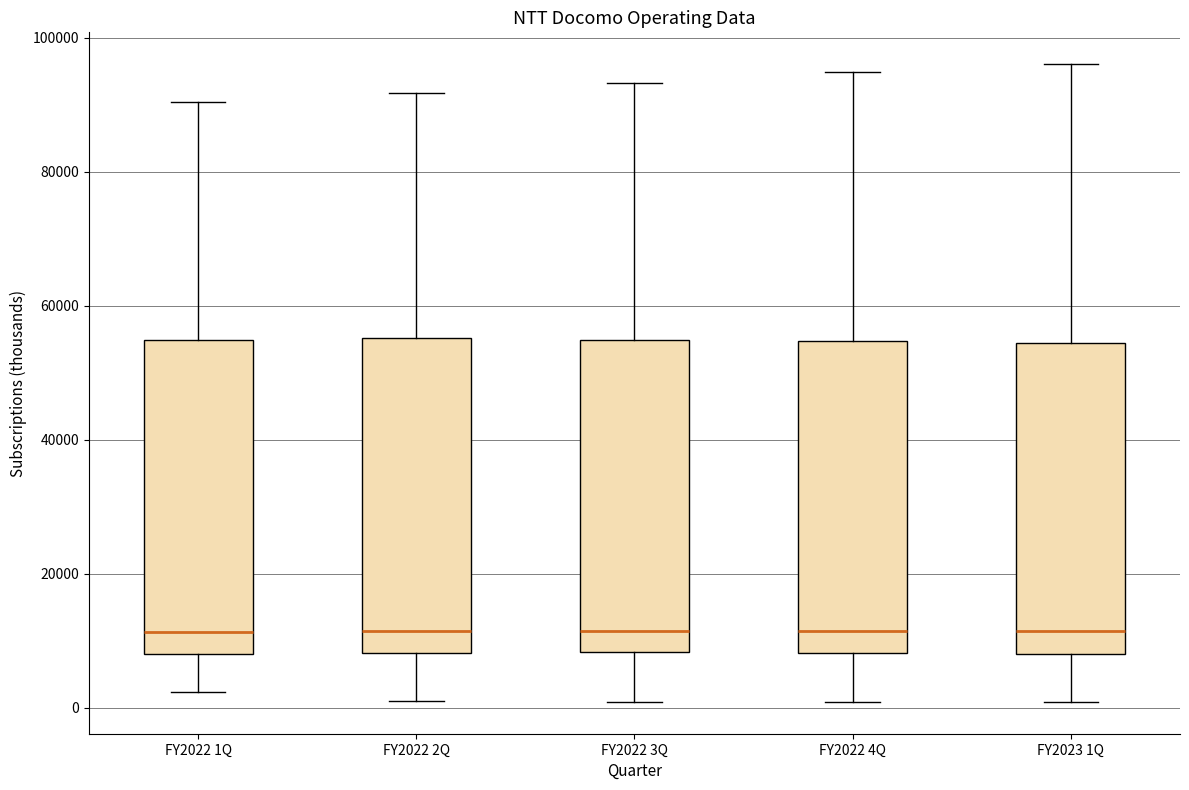

Reading left to right, read every box against the y-axis: the position of its median line, the range the box covers, and the ends of its whiskers. The values are not printed on the chart, so give them approximately, as read against the axis.

FY2022 1Q: median 12000, box 8000 to 54000, whiskers 2000 to 90000
FY2022 2Q: median 12000, box 8000 to 56000, whiskers 0 to 92000
FY2022 3Q: median 12000, box 8000 to 54000, whiskers 0 to 94000
FY2022 4Q: median 12000, box 8000 to 54000, whiskers 0 to 94000
FY2023 1Q: median 12000, box 8000 to 54000, whiskers 0 to 96000